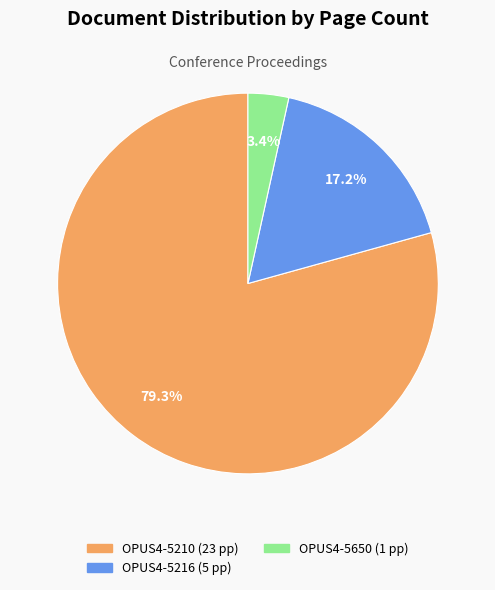

What percentage is NOT represented by OPUS4-5650?

96.6%